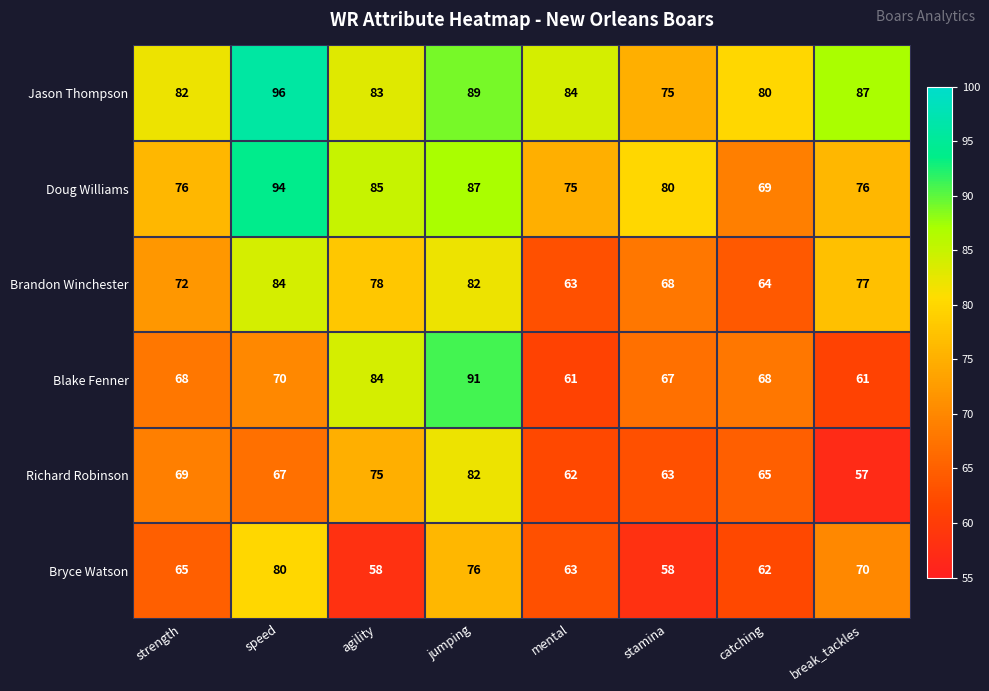

What is the difference between the maximum and minimum values in the Doug Williams series?

25